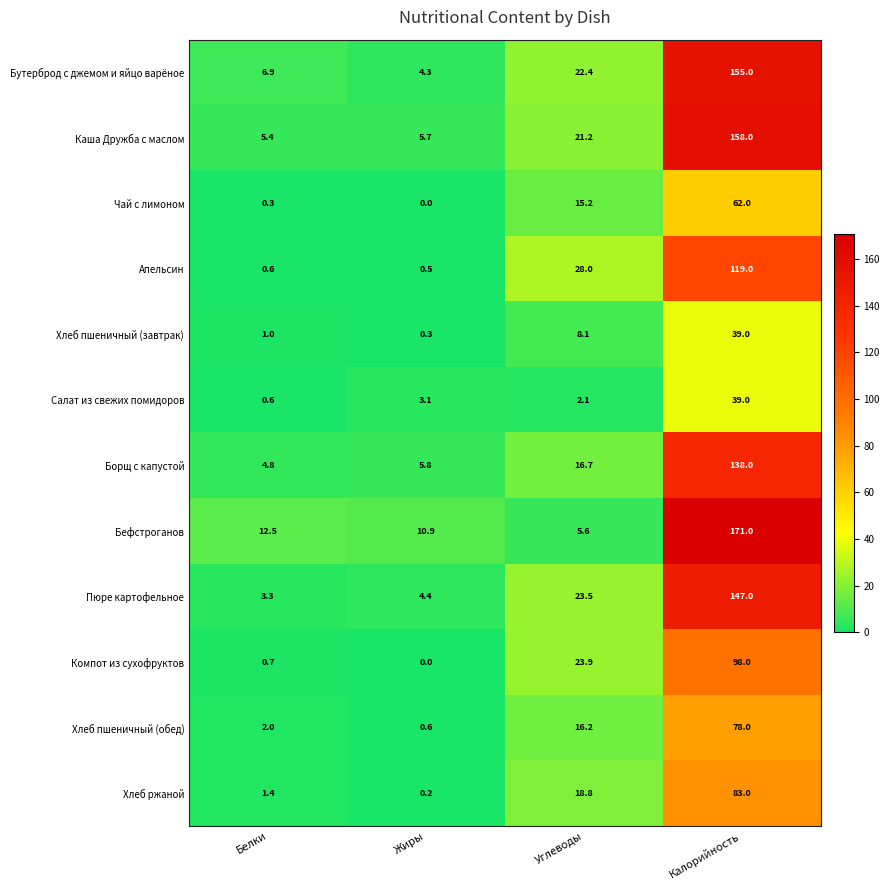

Which series changed the most between Белки and Калорийность?

Бефстроганов